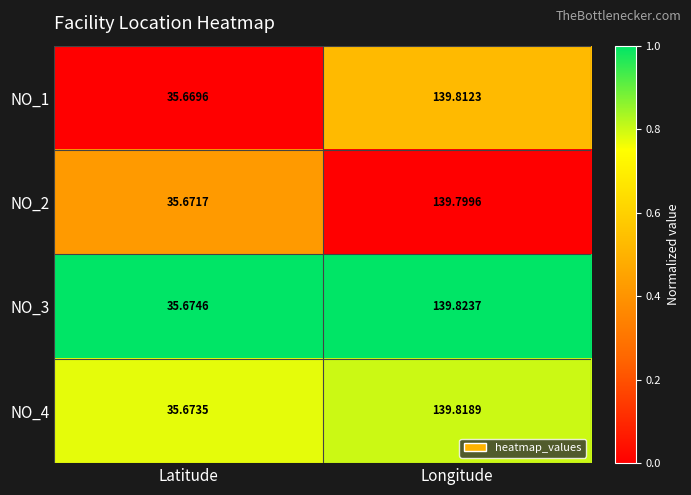

Between Latitude and Longitude, which series saw the biggest shift?

NO_3